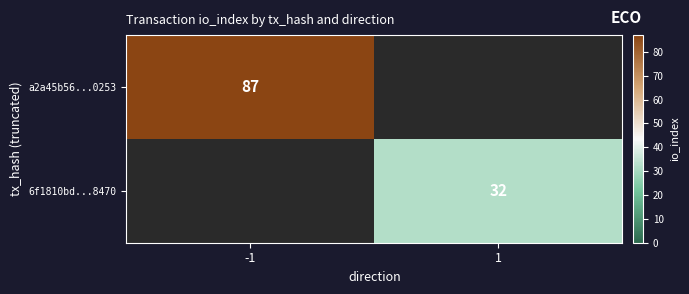

The value of 6f1810bd...8470 at 1 is 32. True or false?

True